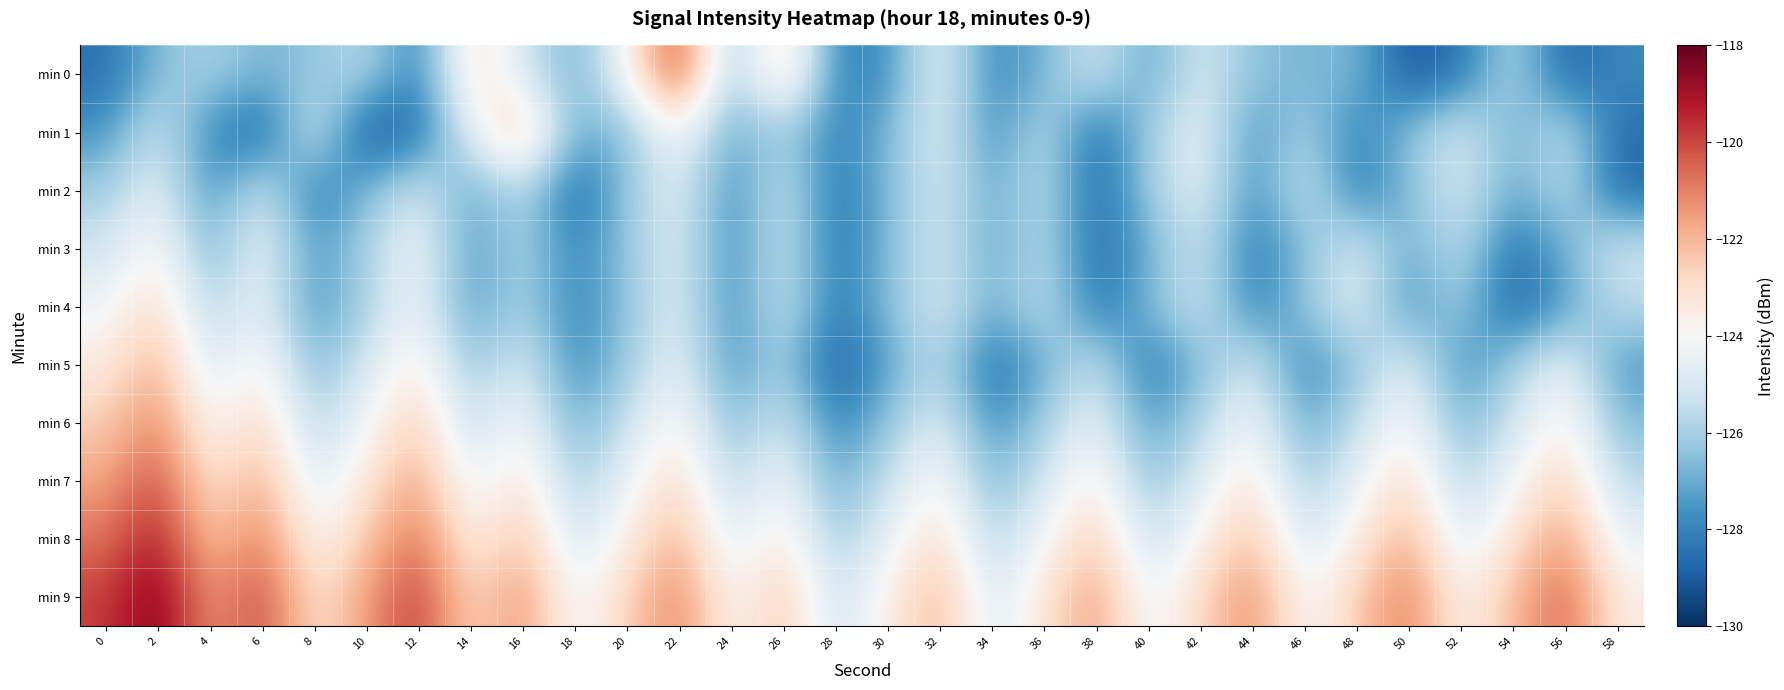

Which series has the widest spread of values?

min 0